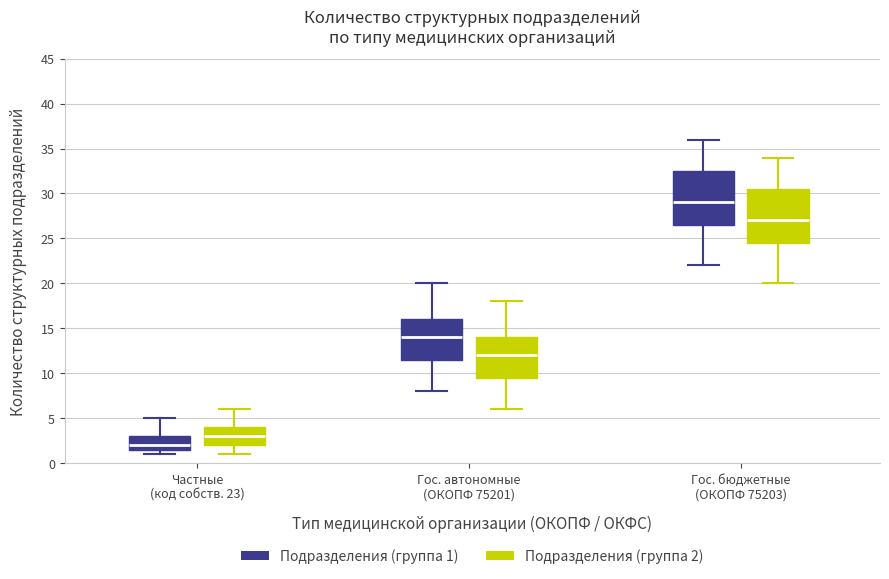

Reading left to right, transcribe this box plot: for each box, give where its median line is, the range the box spans, and where its two whiskers end, as read against the y-axis. The values are not printed on the chart, so give them approximately, as read against the axis.

Частные (код собств. 23) (Подразделения (группа 1)): median 2.0, box 1.5 to 3.0, whiskers 1.0 to 5.0
Частные (код собств. 23) (Подразделения (группа 2)): median 3.0, box 2.0 to 4.0, whiskers 1.0 to 6.0
Гос. автономные (ОКОПФ 75201) (Подразделения (группа 1)): median 14.0, box 11.5 to 16.0, whiskers 8.0 to 20.0
Гос. автономные (ОКОПФ 75201) (Подразделения (группа 2)): median 12.0, box 9.5 to 14.0, whiskers 6.0 to 18.0
Гос. бюджетные (ОКОПФ 75203) (Подразделения (группа 1)): median 29.0, box 26.5 to 32.5, whiskers 22.0 to 36.0
Гос. бюджетные (ОКОПФ 75203) (Подразделения (группа 2)): median 27.0, box 24.5 to 30.5, whiskers 20.0 to 34.0